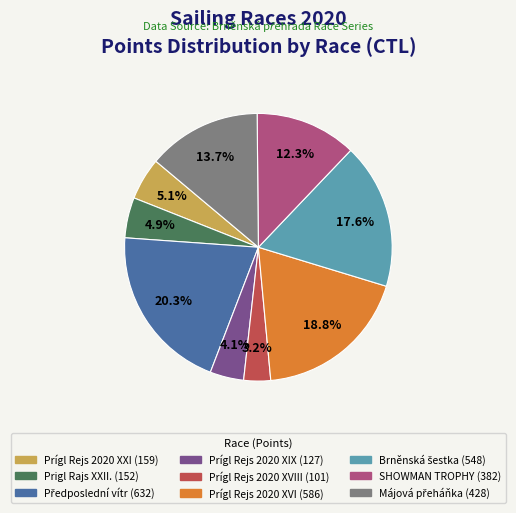

Is there any slice that represents more than half of the pie?

No